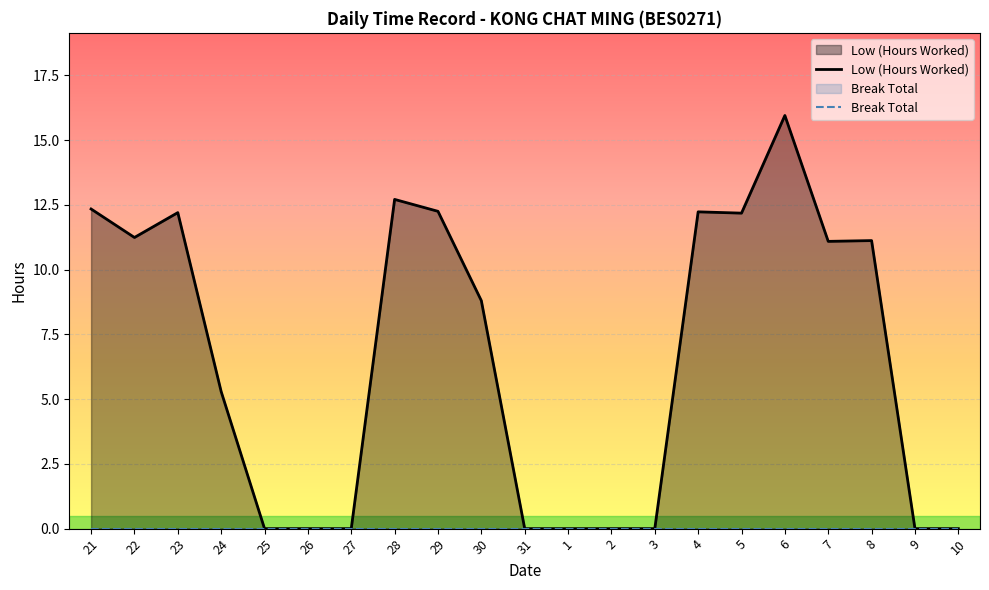

Reading left to right, transcribe all the data shown in this chart.

Low (Hours Worked): 12.3	11.2	12.2	5.3	0.0	0.0	0.0	12.7	12.2	8.8	0.0	0.0	0.0	0.0	12.2	12.2	15.9	11.1	11.1	0.0	0.0
Break Total: 0.0	0.0	0.0	0.0	0.0	0.0	0.0	0.0	0.0	0.0	0.0	0.0	0.0	0.0	0.0	0.0	0.0	0.0	0.0	0.0	0.0